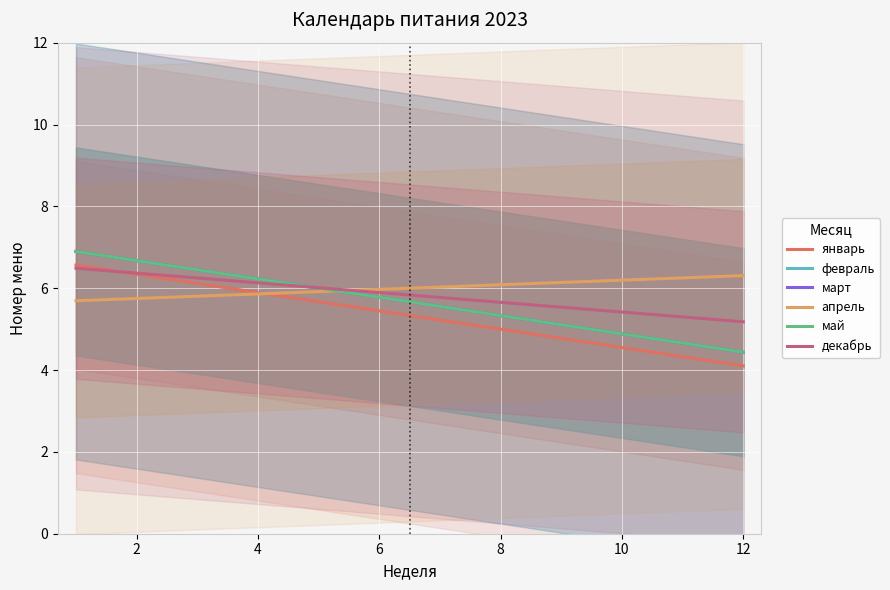

Is the value of декабрь at 4 greater than the value of март at 2?

No